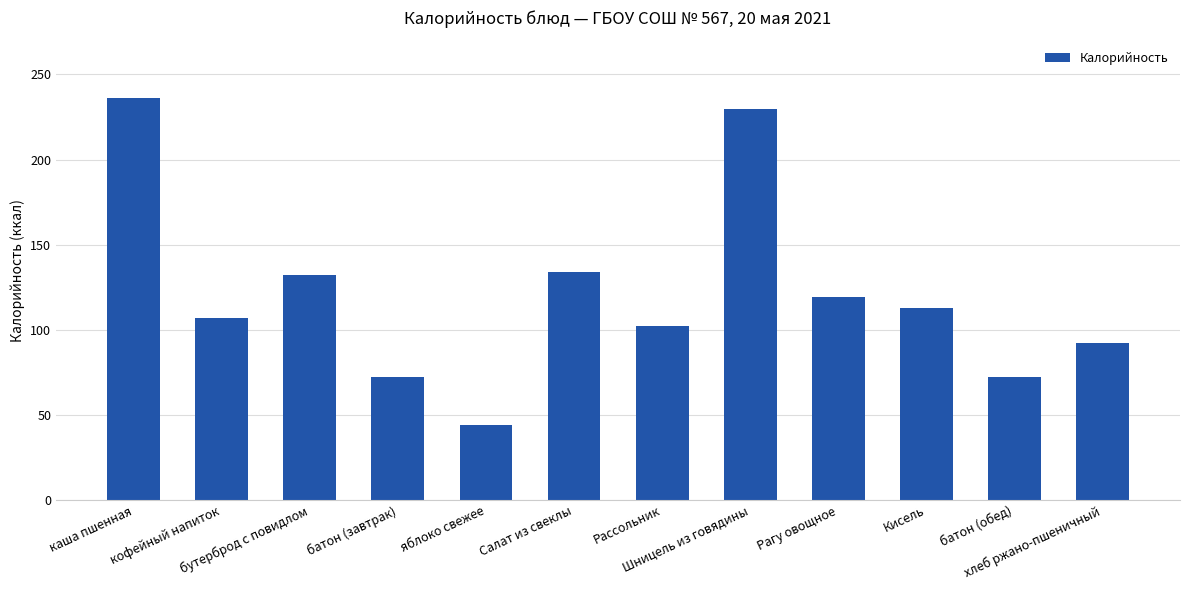

How many bars are there in total?

12